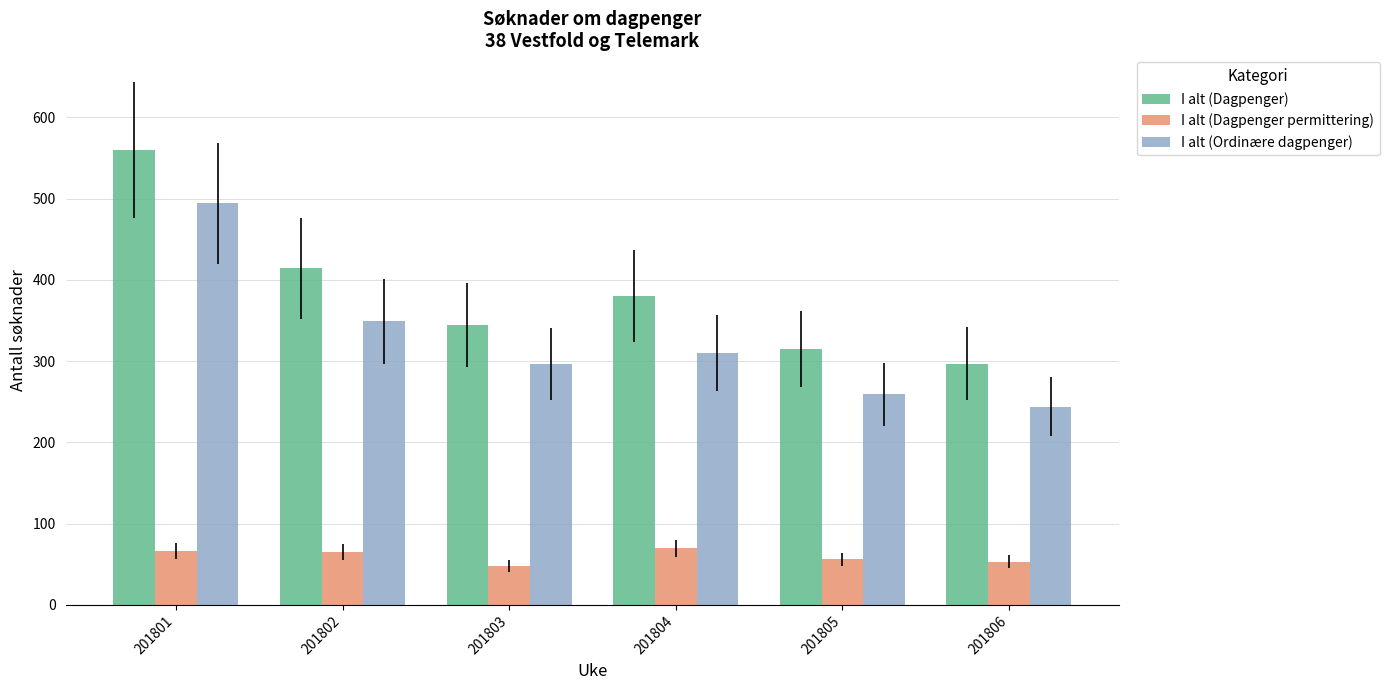

What is the spread (max minus min) of values at 201806?

244